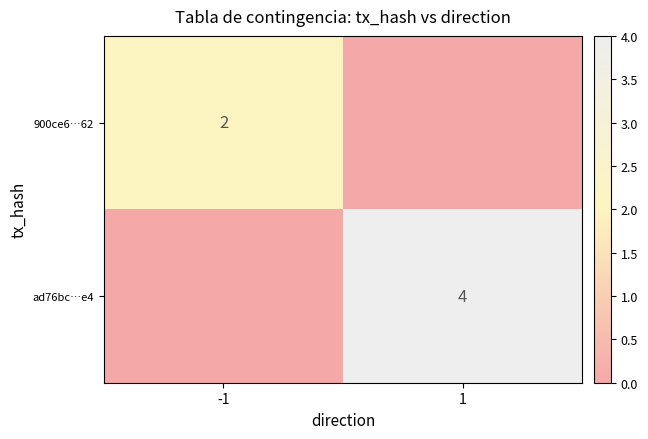

Is the value of ad76bc…e4 at 1 greater than the value of 900ce6…62 at -1?

Yes